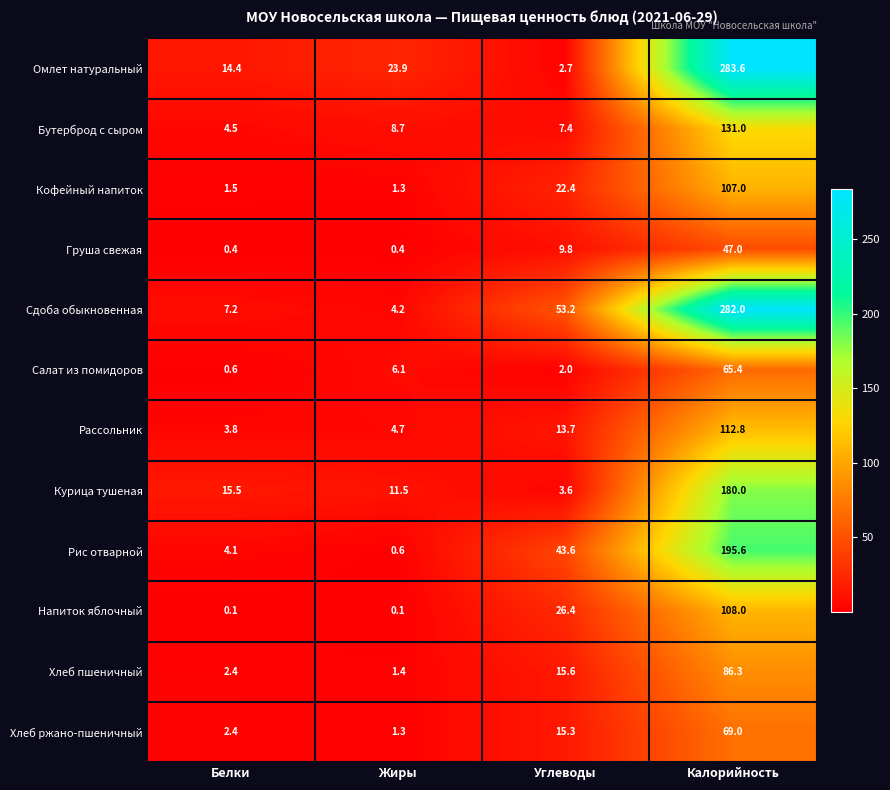

The value of Кофейный напиток at Углеводы is 22.4. True or false?

True